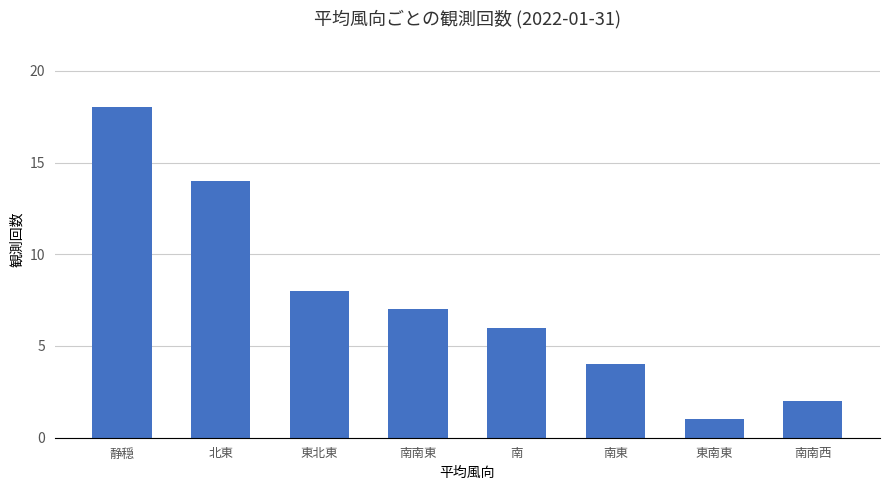

List the labels in order of value, smallest first.

東南東, 南南西, 南東, 南, 南南東, 東北東, 北東, 静穏